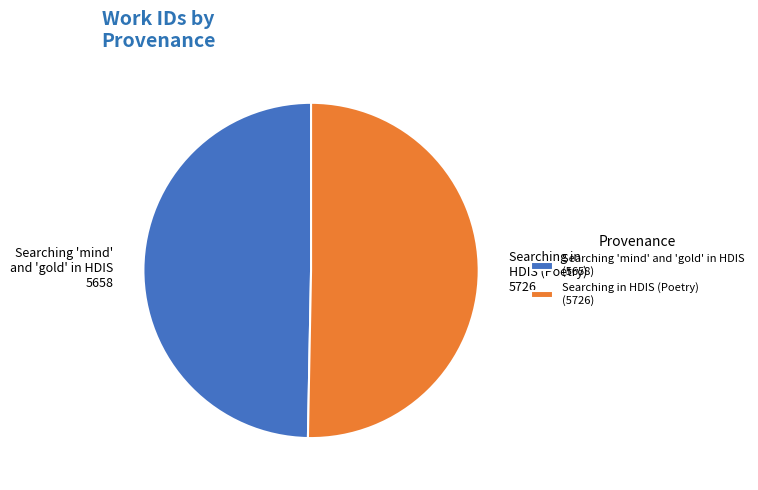

Is there any slice that represents more than half of the pie?

Yes